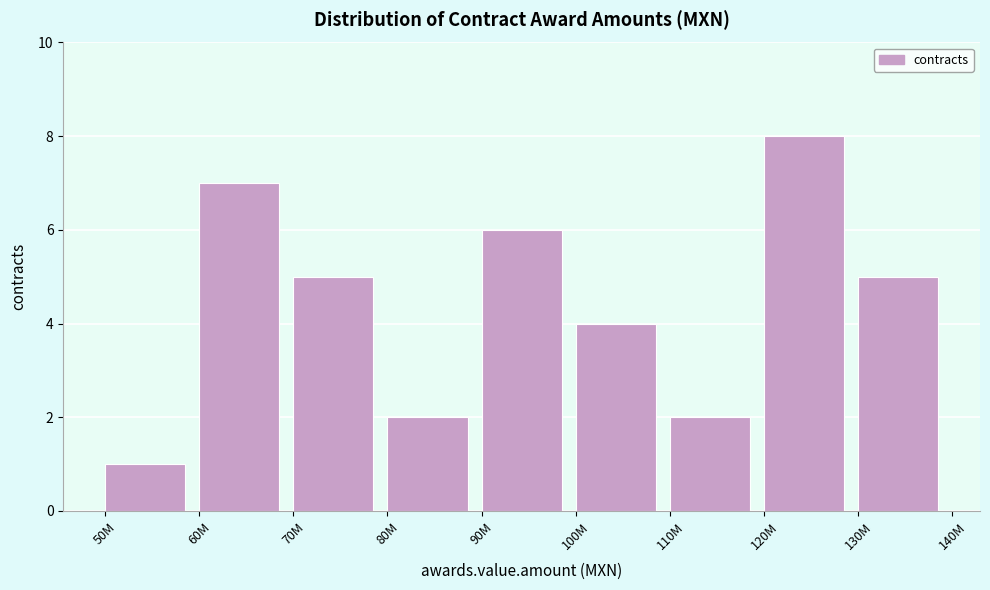

Reading left to right, list all the values displayed in this chart.

50M=1	60M=7	70M=5	80M=2	90M=6	100M=4	110M=2	120M=8	130M=5